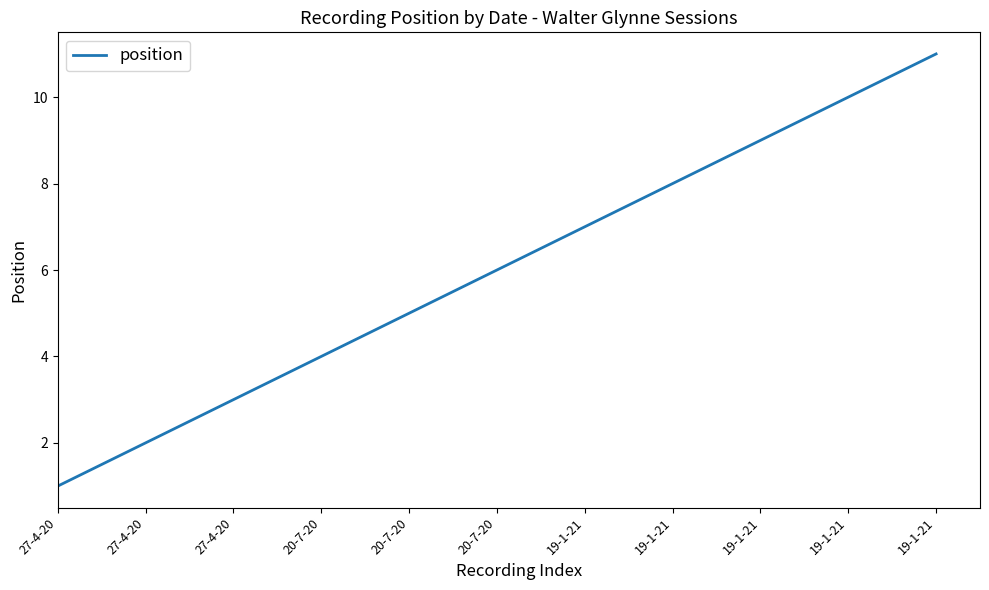

How many lines are shown in the chart?

1